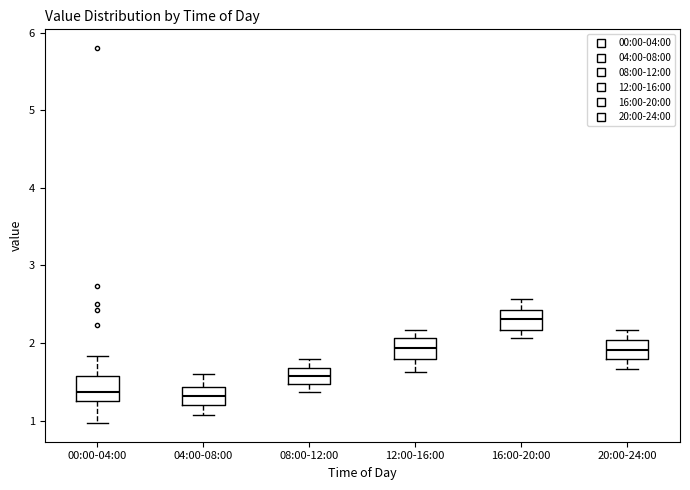

Reading left to right, transcribe this box plot: for each box, give where its median line is, the range the box spans, and where its two whiskers end, as read against the y-axis. The values are not printed on the chart, so give them approximately, as read against the axis.

00:00-04:00: median 1.4, box 1.3 to 1.6, whiskers 1.0 to 1.8
04:00-08:00: median 1.3, box 1.2 to 1.4, whiskers 1.1 to 1.6
08:00-12:00: median 1.6, box 1.5 to 1.7, whiskers 1.4 to 1.8
12:00-16:00: median 1.9, box 1.8 to 2.1, whiskers 1.6 to 2.2
16:00-20:00: median 2.3, box 2.2 to 2.4, whiskers 2.1 to 2.6
20:00-24:00: median 1.9, box 1.8 to 2.0, whiskers 1.7 to 2.2